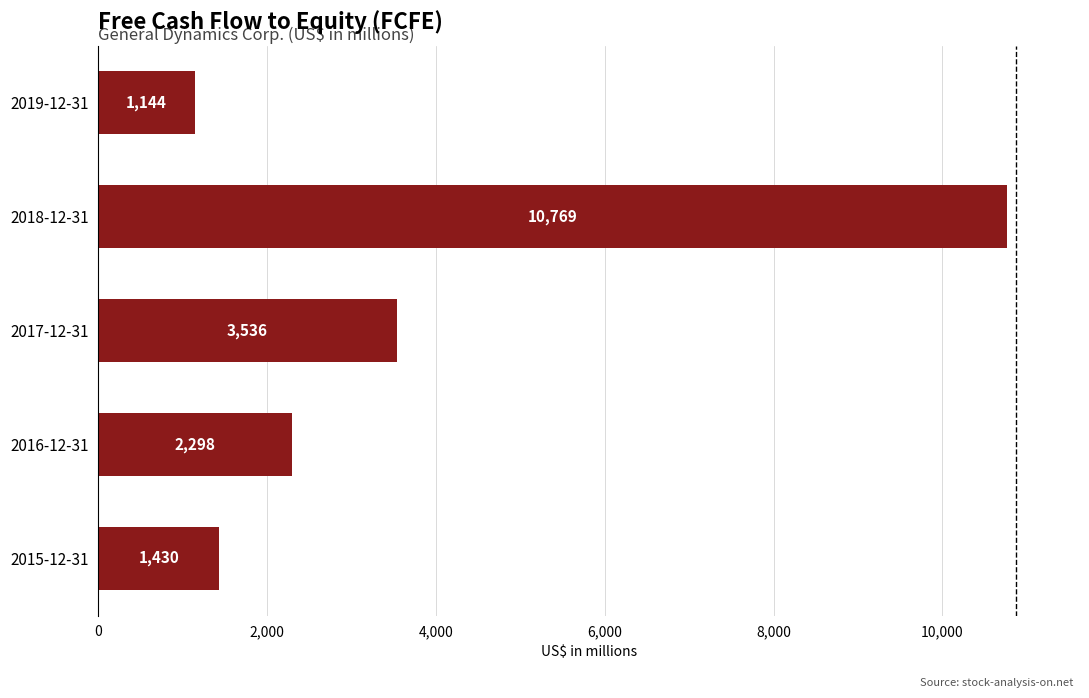

Are the bars grouped side by side (vs. stacked)?

No